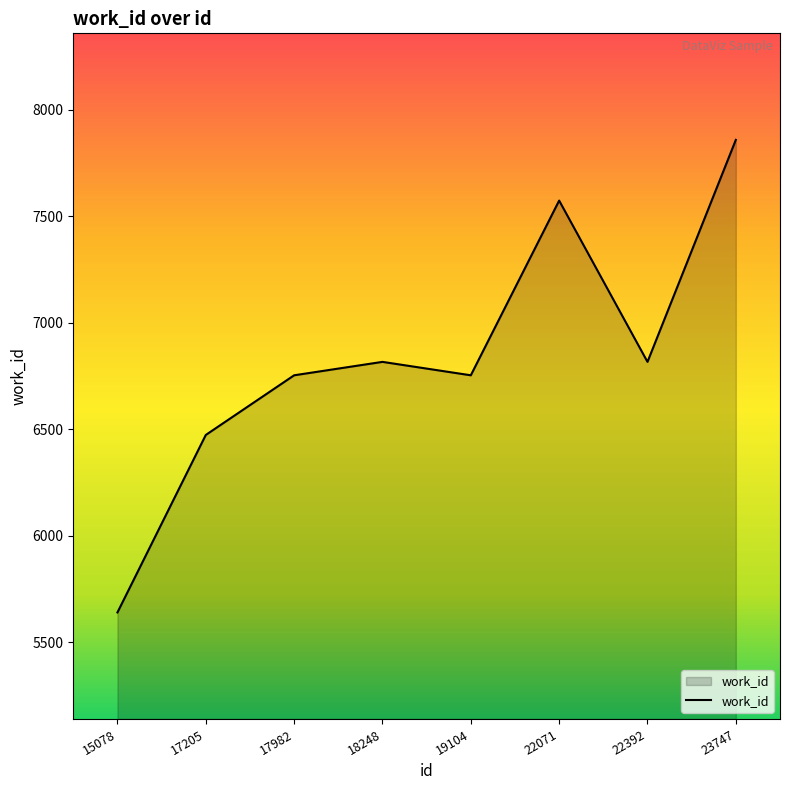

How many categories are shown in the chart?

8